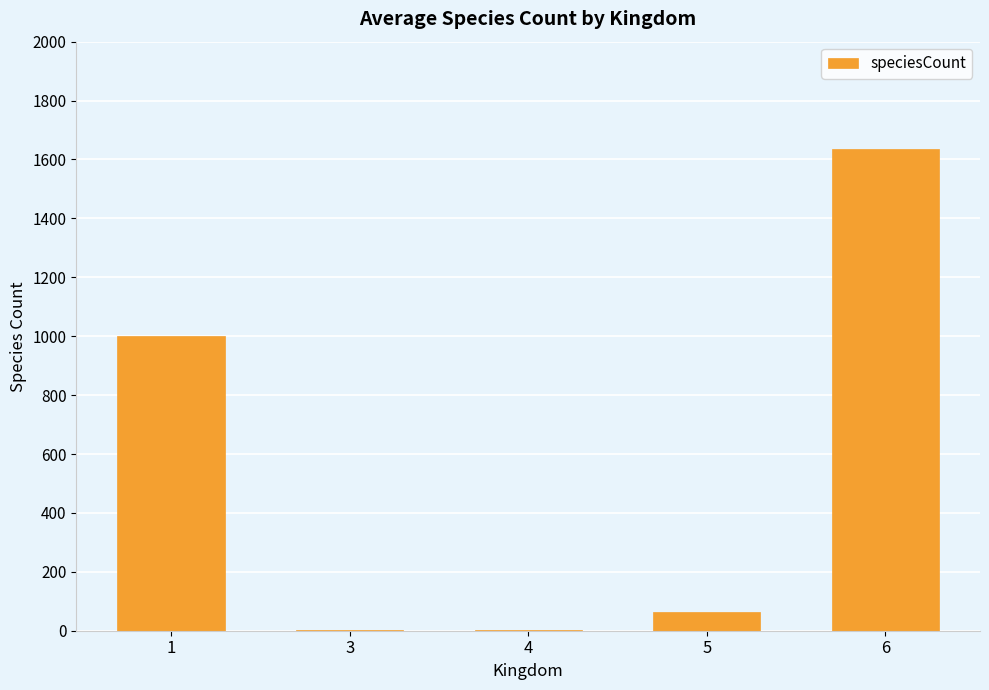

What is the approximate value at 1, to the nearest 100?

1000